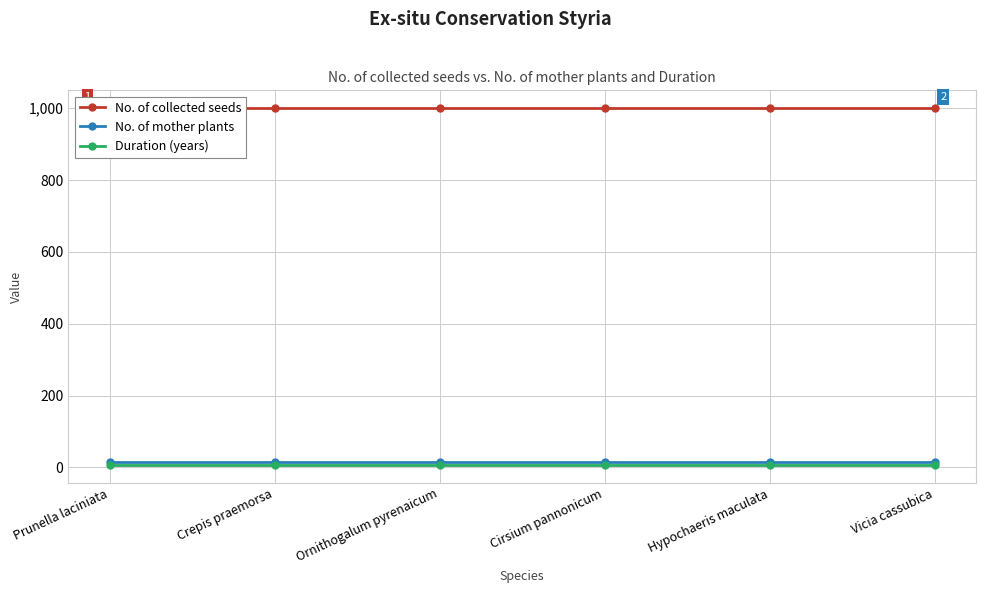

True or false: No. of mother plants and No. of collected seeds cross at least once.

False